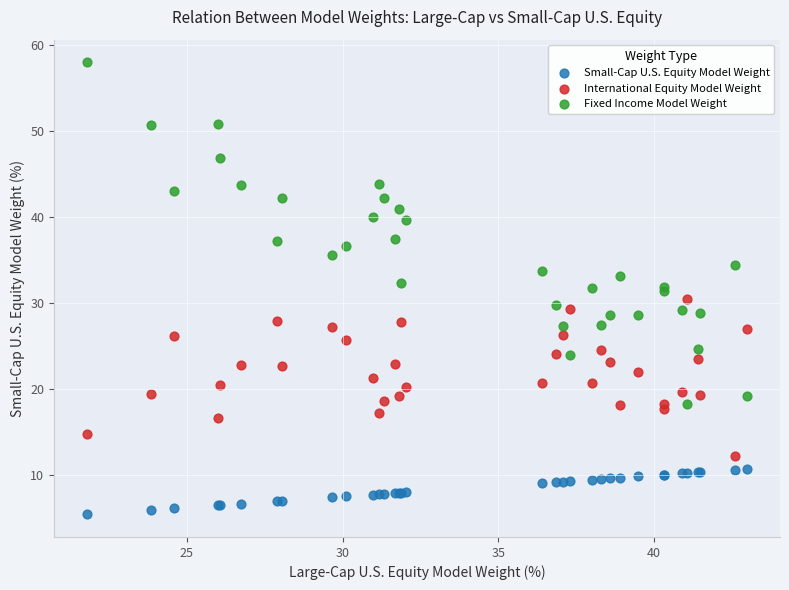

Which series has the largest Y range (max minus min)?

Fixed Income Model Weight